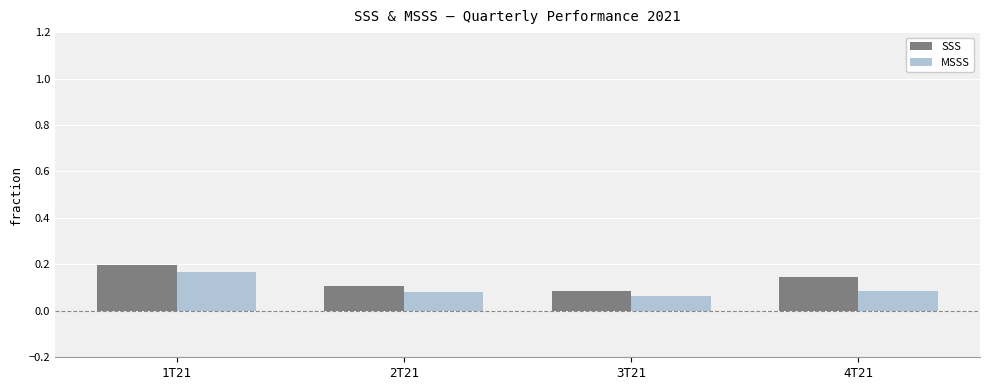

Which category has the highest value in the MSSS series?

1T21